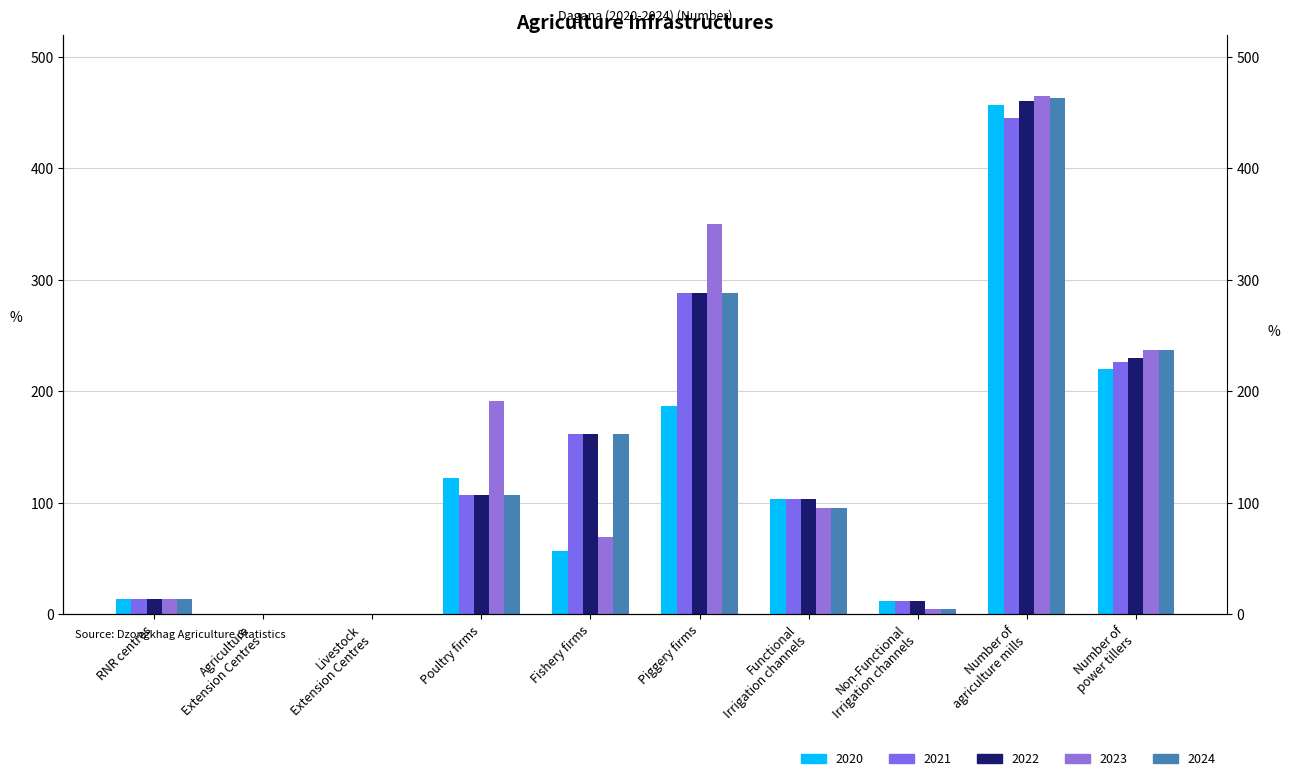

Is it true that 2023 equals 18 at Fishery firms?

False